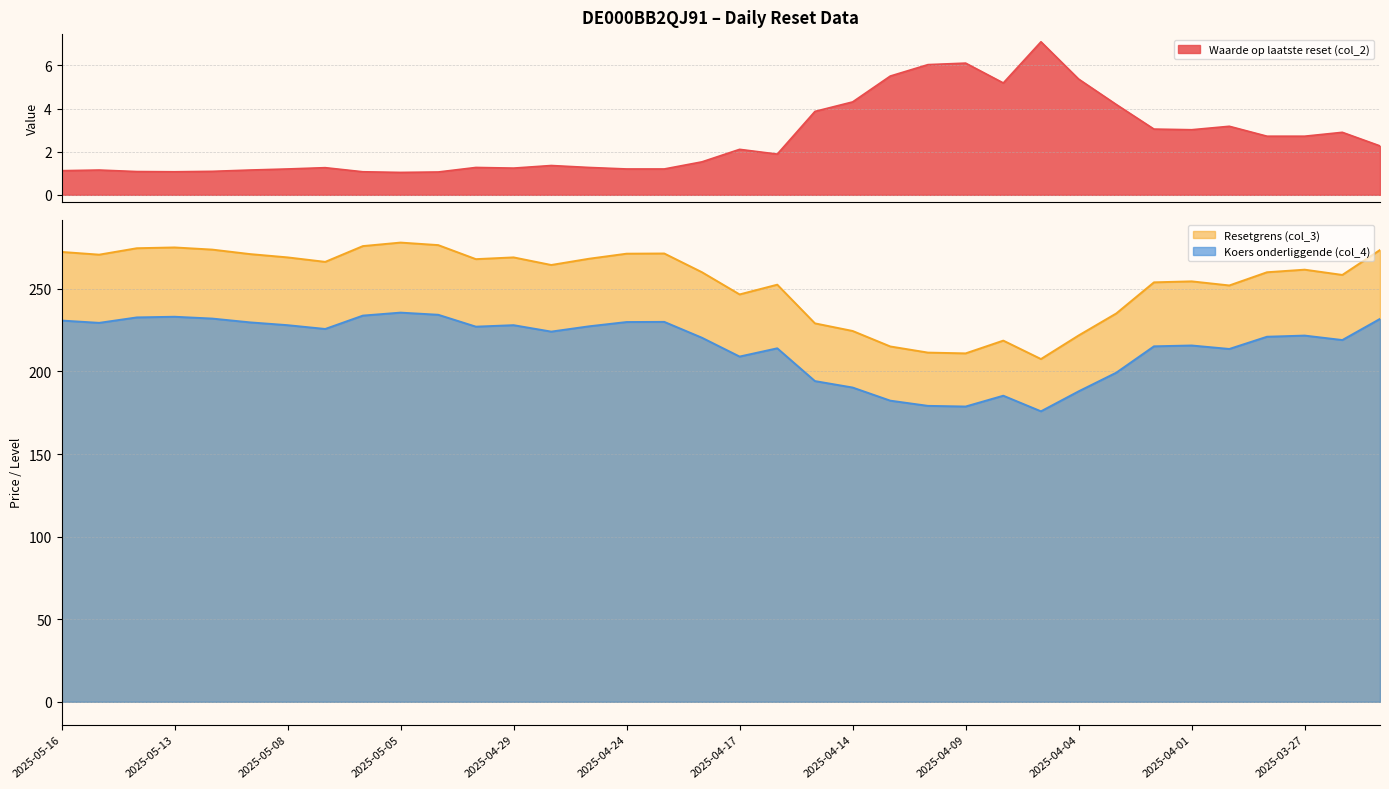

Is it true that Resetgrens (col_3) equals 270.7 at 2025-05-15?

True